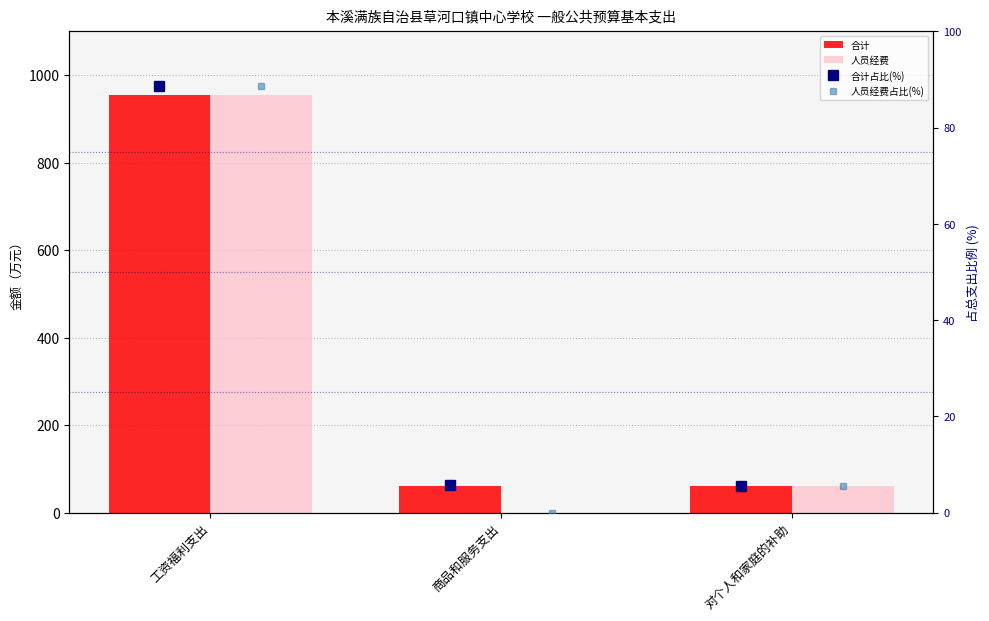

Which series has the widest spread of values?

人员经费